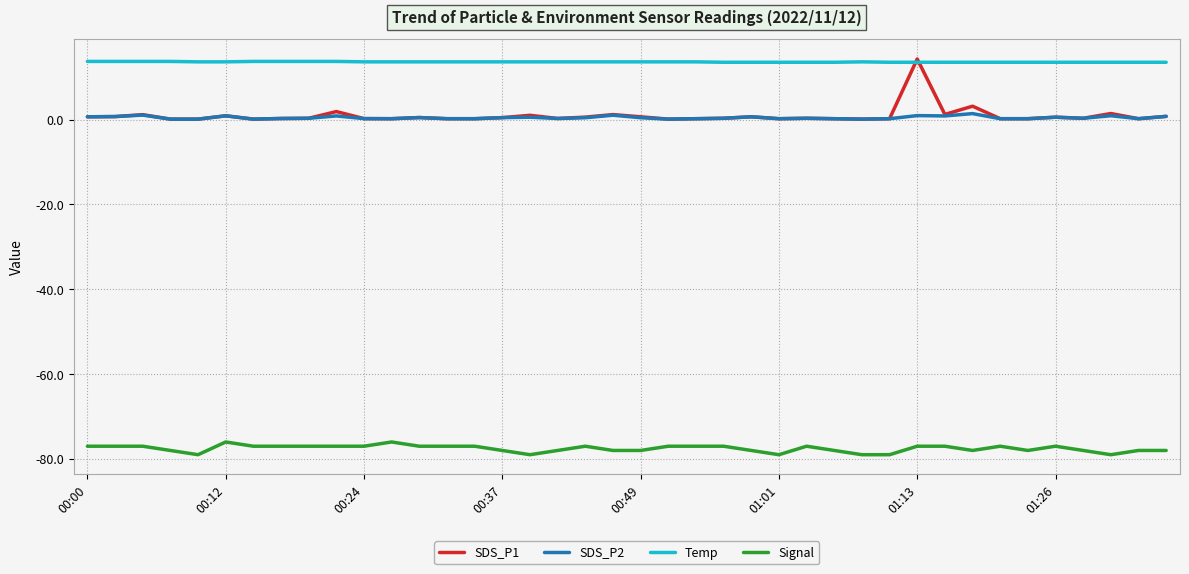

True or false: Signal and Temp cross at least once.

False